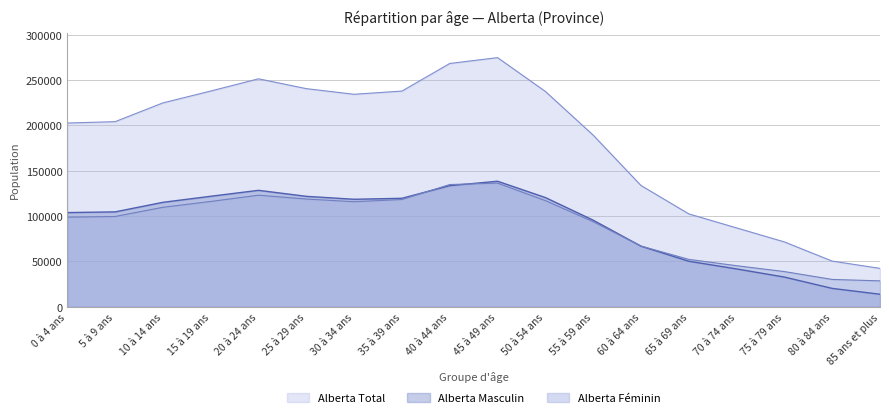

How many lines are shown in the chart?

3